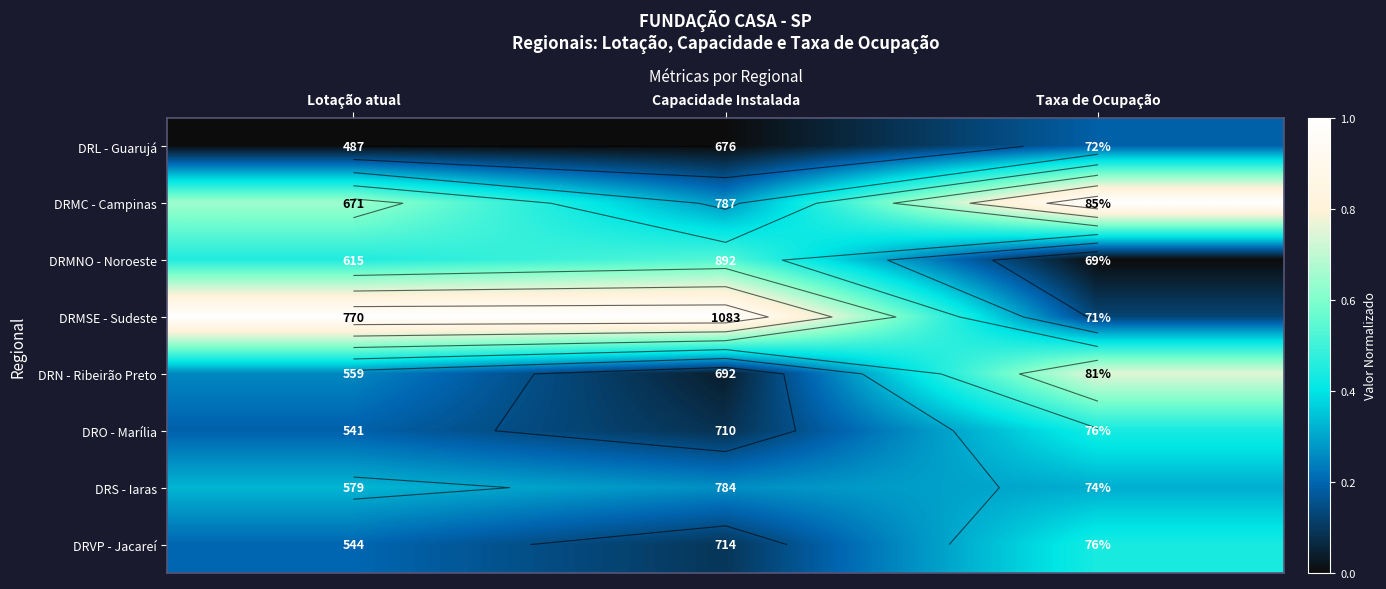

Where is DRMC - Campinas nearest to the value 0?

Capacidade Instalada